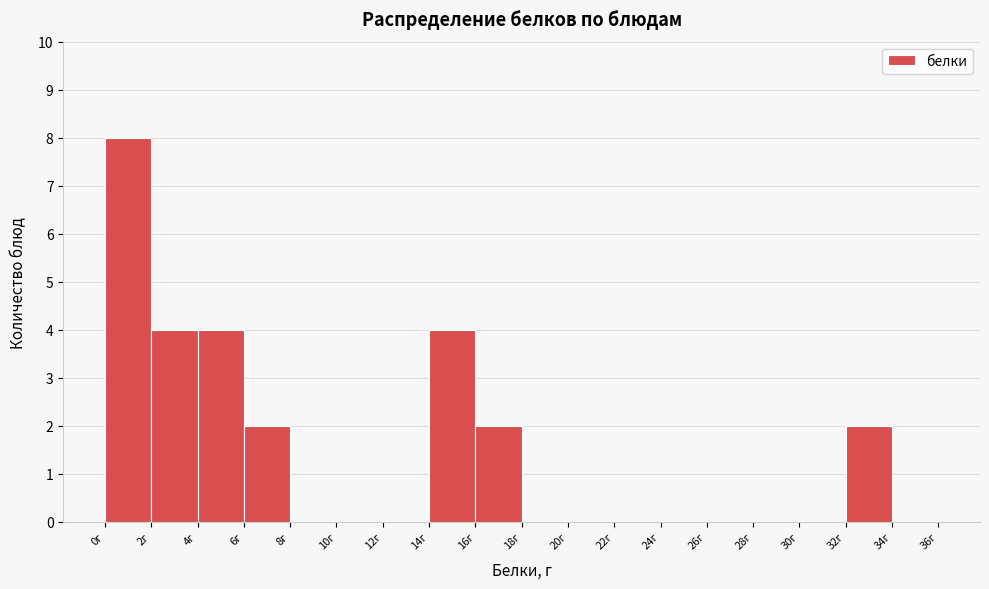

Reading left to right, transcribe this chart: for each bar, give the range it covers on the x-axis and its height. The values are not printed on the chart, so give them approximately, as read against the axis.

0 to 2: 8
2 to 4: 4
4 to 6: 4
6 to 8: 2
8 to 10: 0
10 to 12: 0
12 to 14: 0
14 to 16: 4
16 to 18: 2
18 to 20: 0
20 to 22: 0
22 to 24: 0
24 to 26: 0
26 to 28: 0
28 to 30: 0
30 to 32: 0
32 to 34: 2
34 to 36: 0